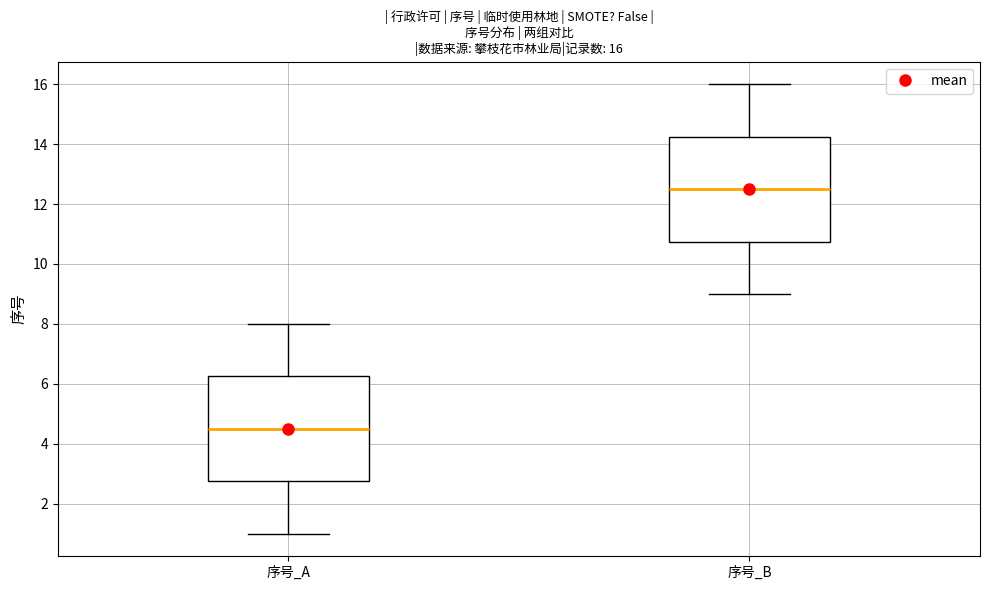

Which box has the highest median line?

序号_B